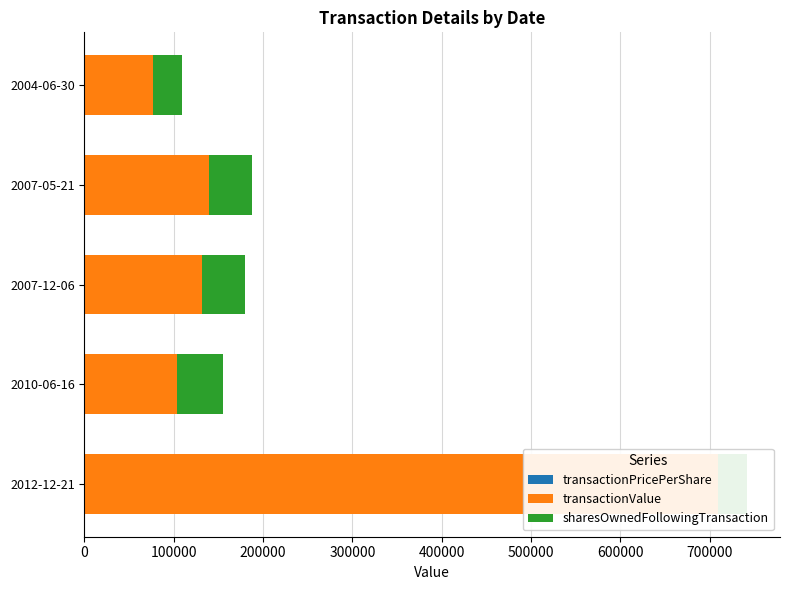

Reading right to left, what are all the values shown in this chart?

transactionPricePerShare: 400000=15.3	300000=27.9	200000=26.2	100000=20.6	0=32.0
transactionValue: 400000=76505.0	300000=139450.0	200000=131150.0	100000=103200.0	0=708889.0
sharesOwnedFollowingTransaction: 400000=33040.0	300000=47739.0	200000=48063.0	100000=51671.0	0=32626.0